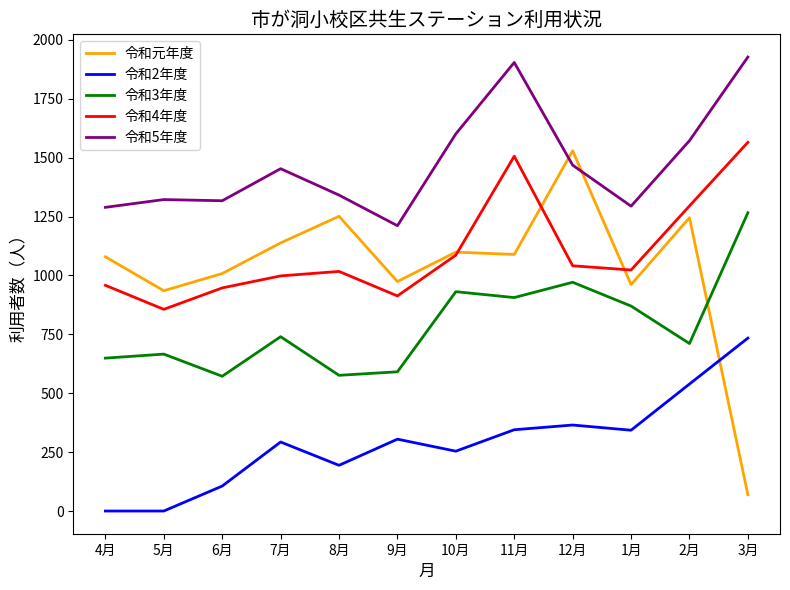

What is the sum of the 令和3年度 values at 12月 and 2月?

1682